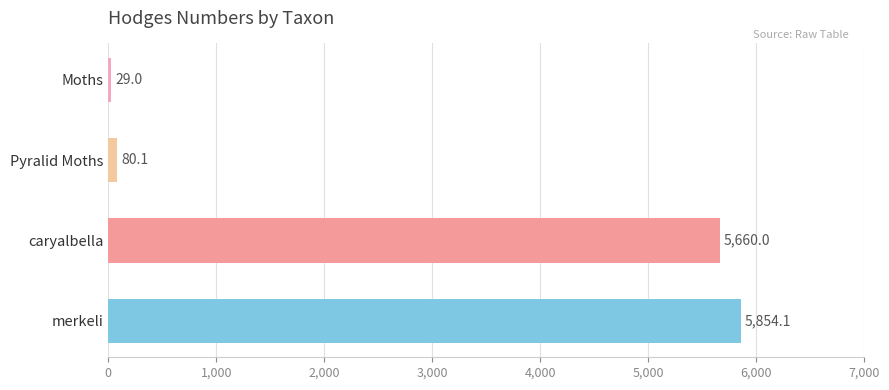

How many bars are there in total?

4